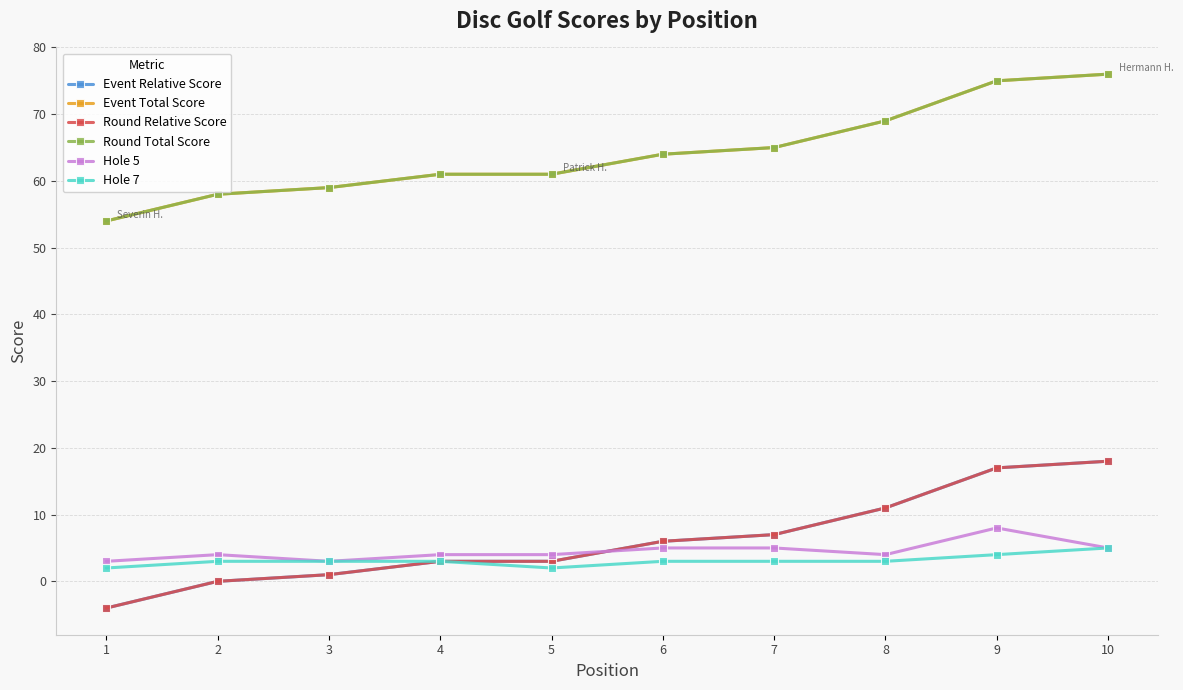

Does the chart have visible grid lines?

Yes